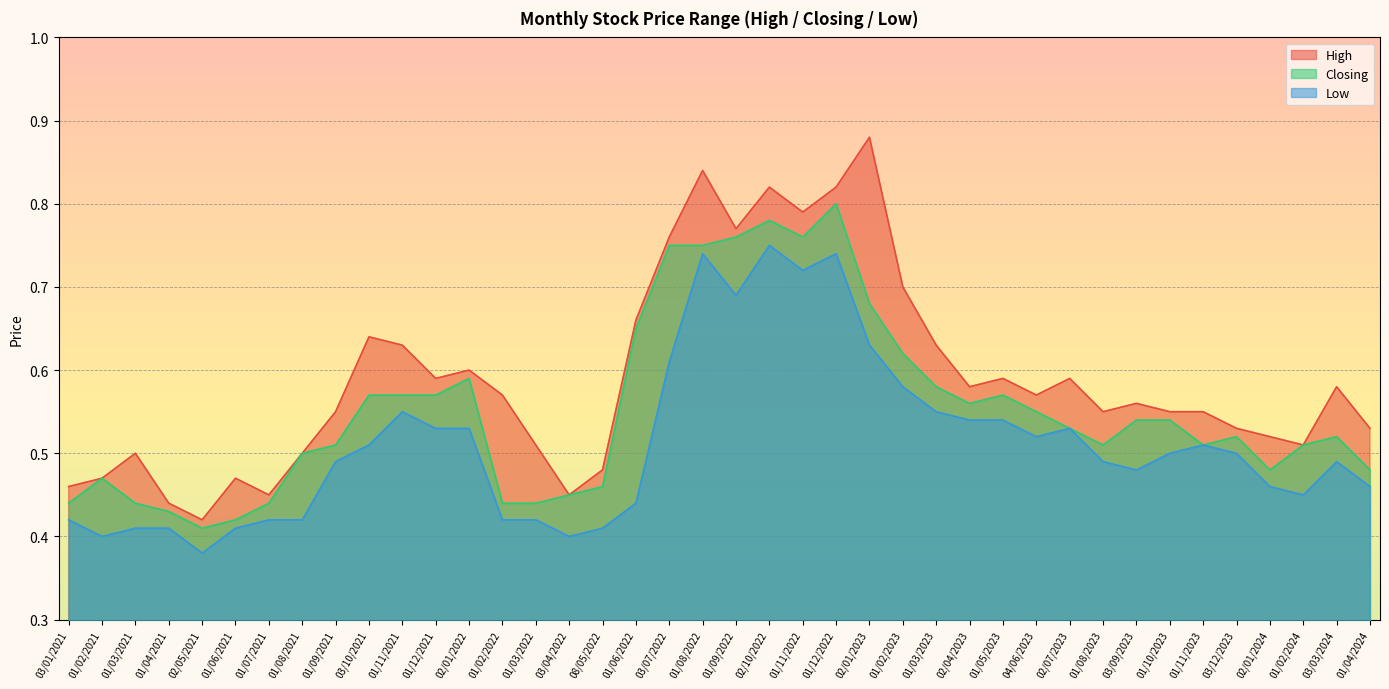

Count the High values in the range 0 to 1.

40